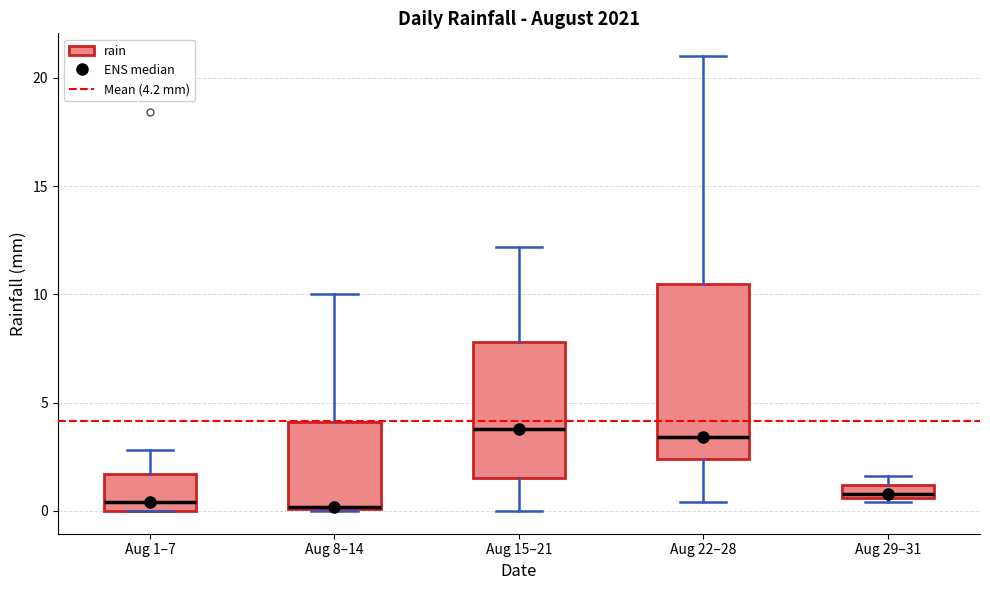

Where does the upper whisker of the box for Aug 22–28 end on the y-axis? The values are not printed on the chart, so give them approximately, as read against the axis.

21.0